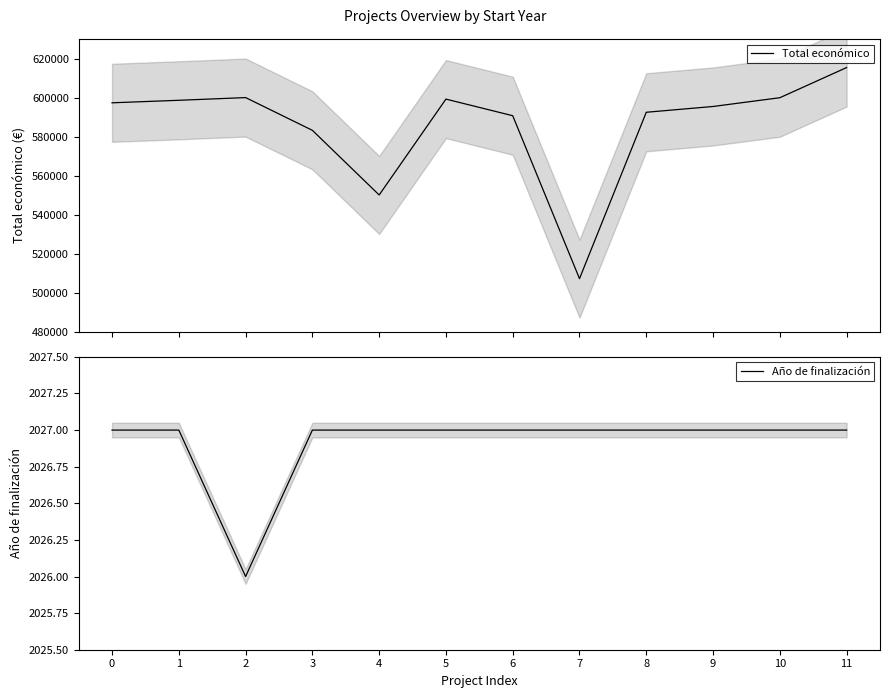

How many lines are shown in the chart?

2